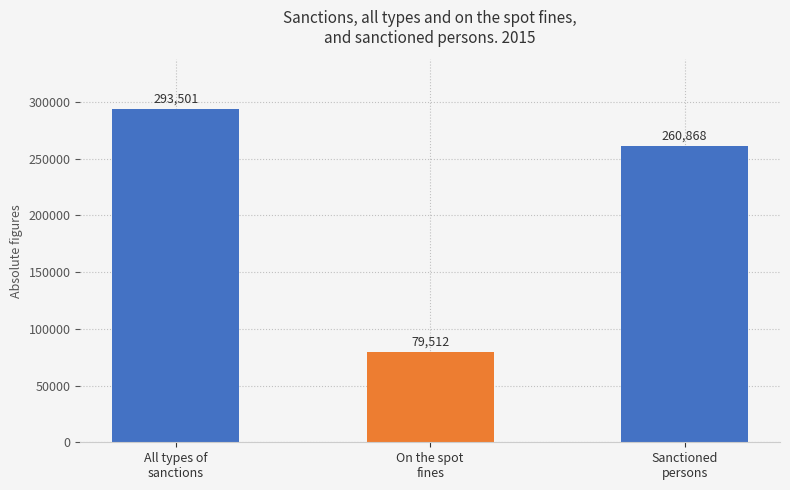

What is the sum of all values?

633881